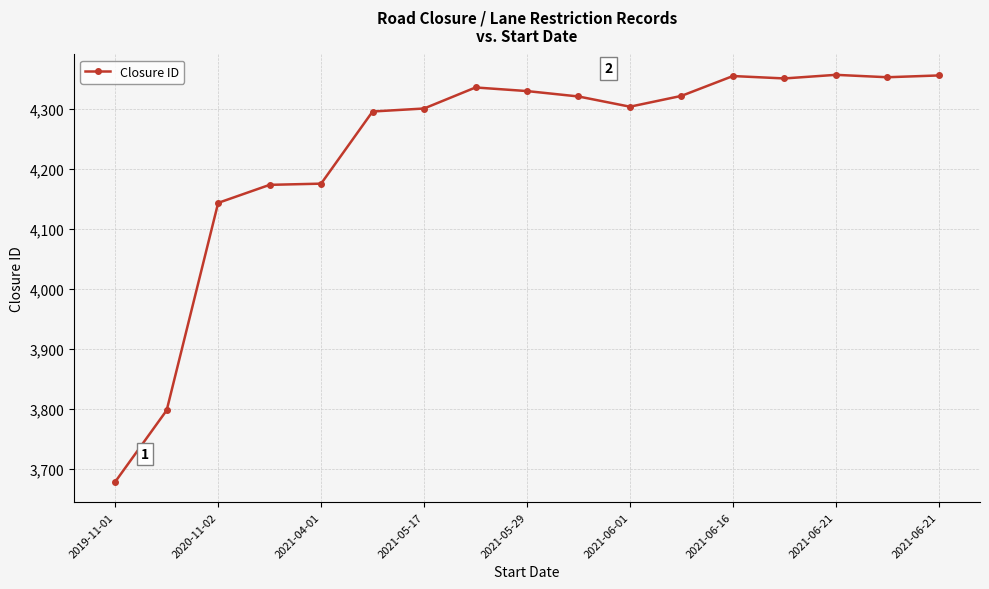

What is the value of the 15th point from the left?

4356